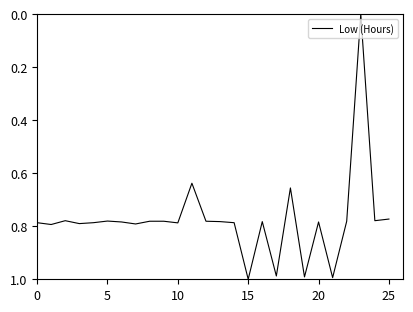

What is the average value?

0.8